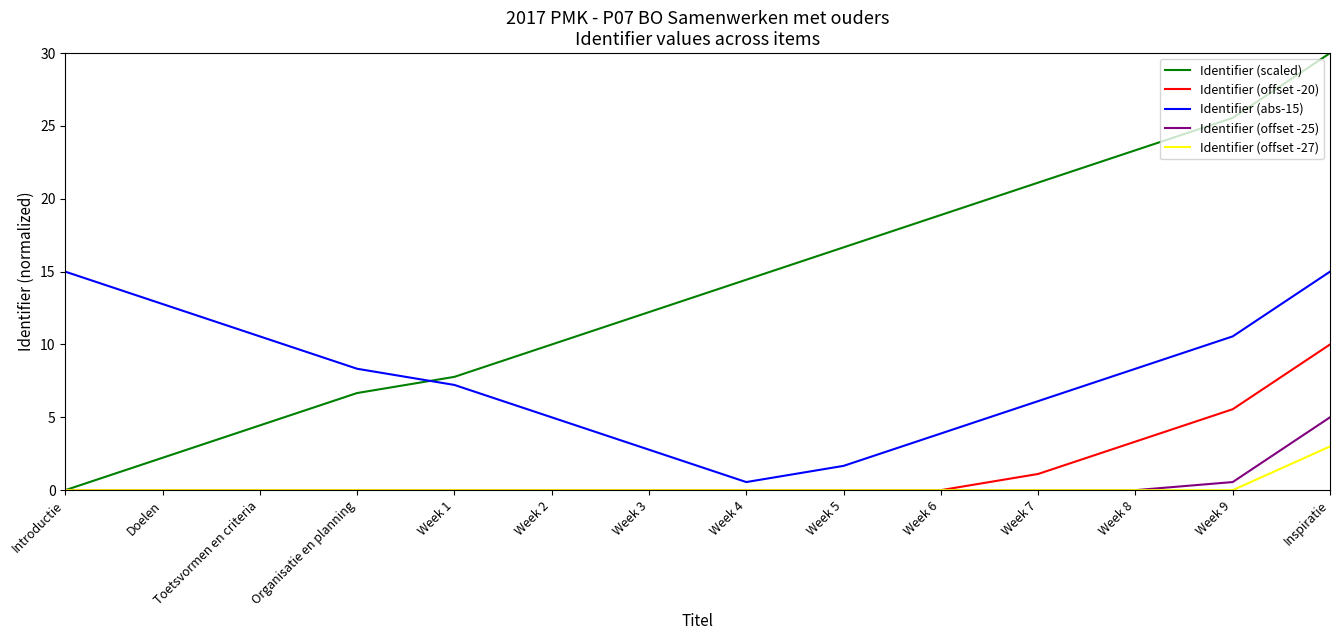

Which series ends up on top after the final intersection of Identifier (scaled) and Identifier (abs-15)?

Identifier (scaled)